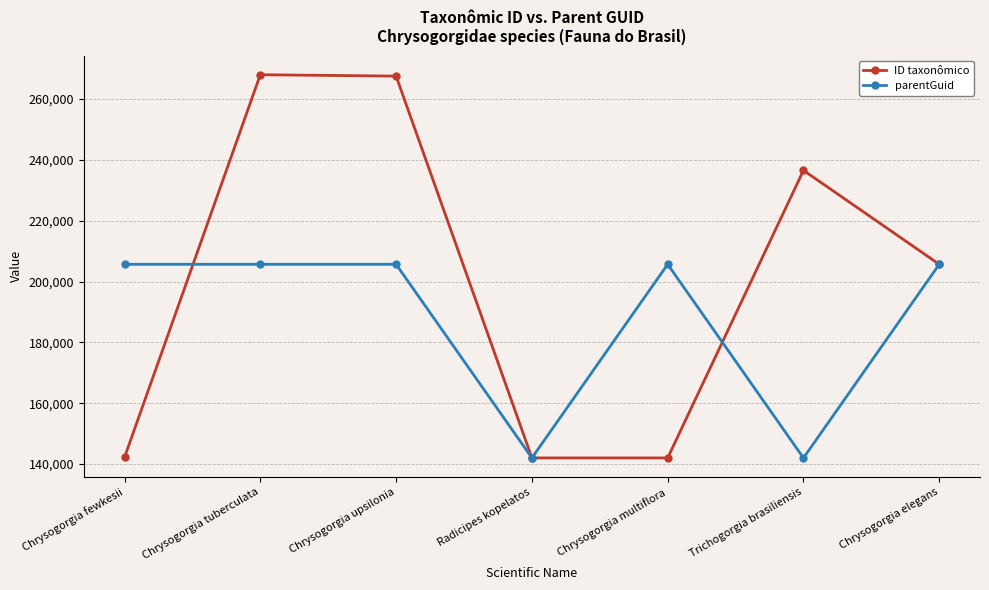

What is the maximum value shown in the chart?

268027